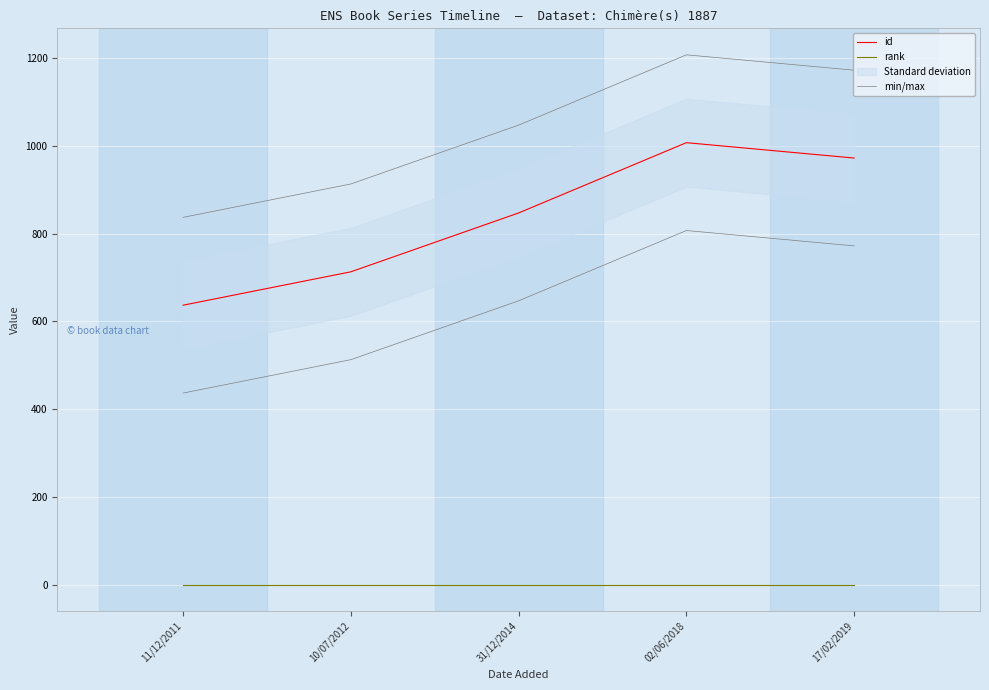

In min/max, how many points are higher than both neighbors (excluding endpoints)?

1